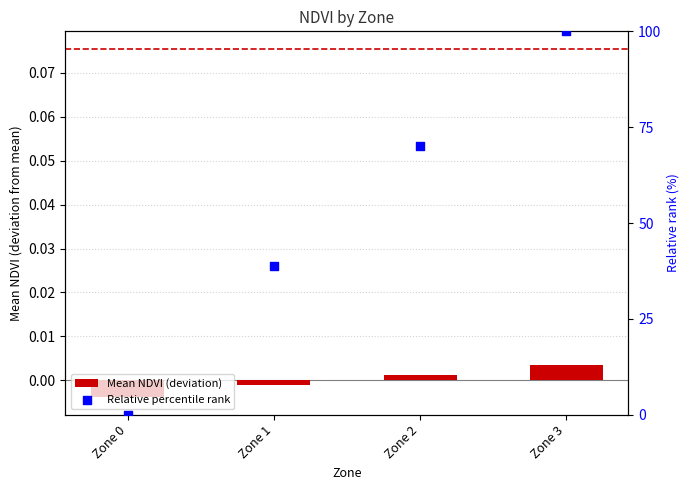

Which series has the widest spread of Y values?

Relative percentile rank